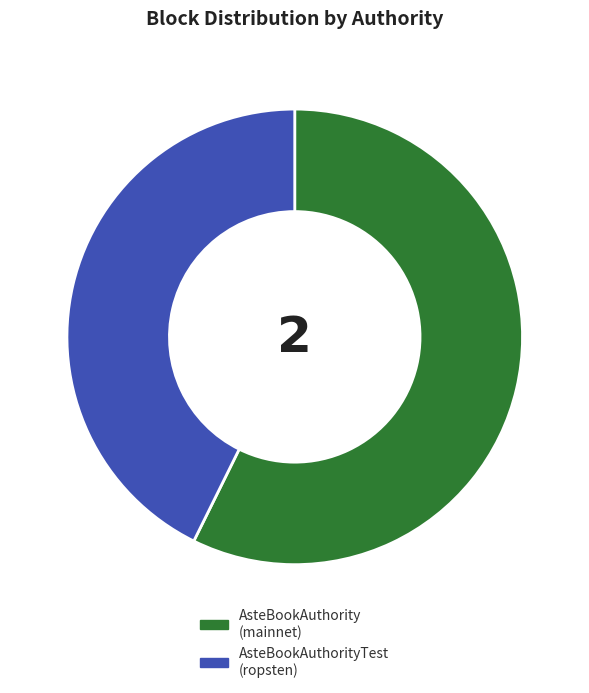

Does any single category account for the majority?

Yes